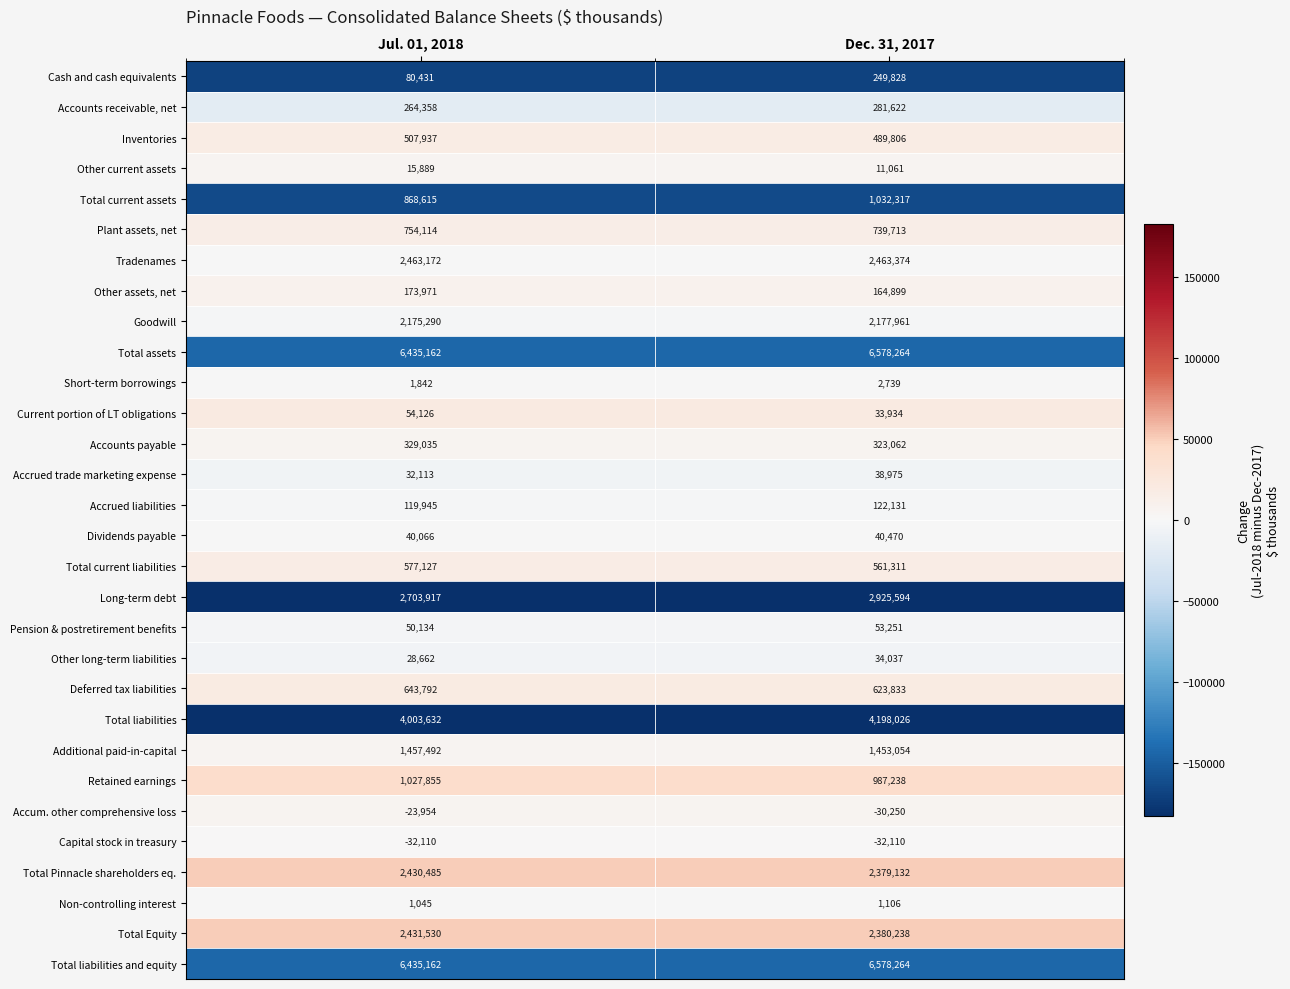

What is the spread (max minus min) of values at Dec. 31, 2017?

6610374